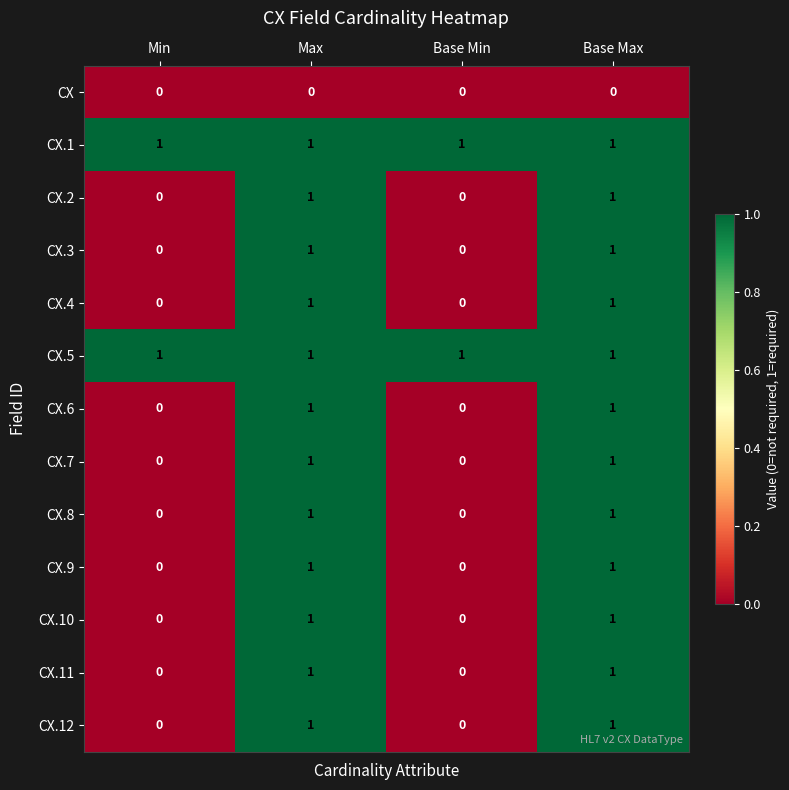

Count the CX.8 values in the range 0 to 1.

4